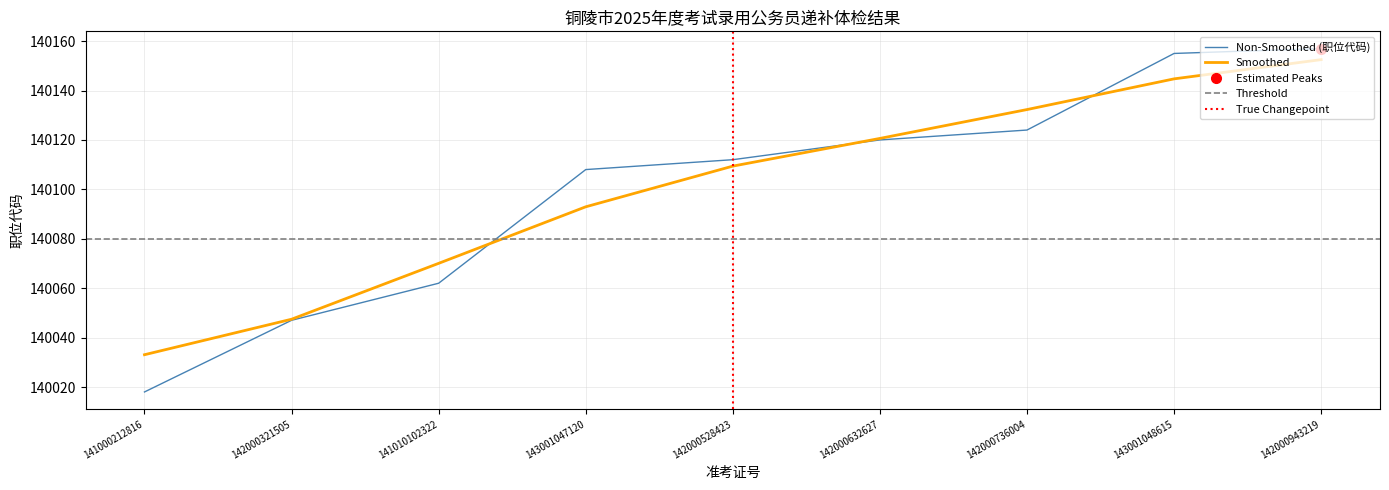

Does the chart have visible grid lines?

Yes